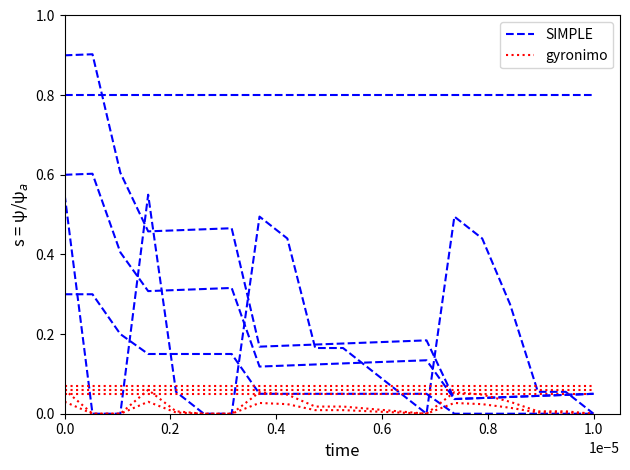

What is the label of the 19th point from the right?

0.2